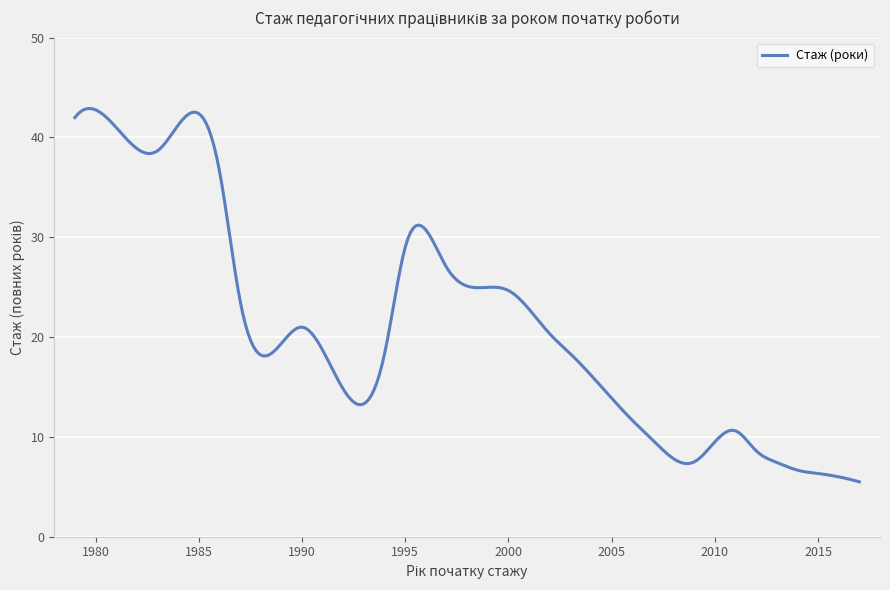

What is the smallest value displayed?

5.5